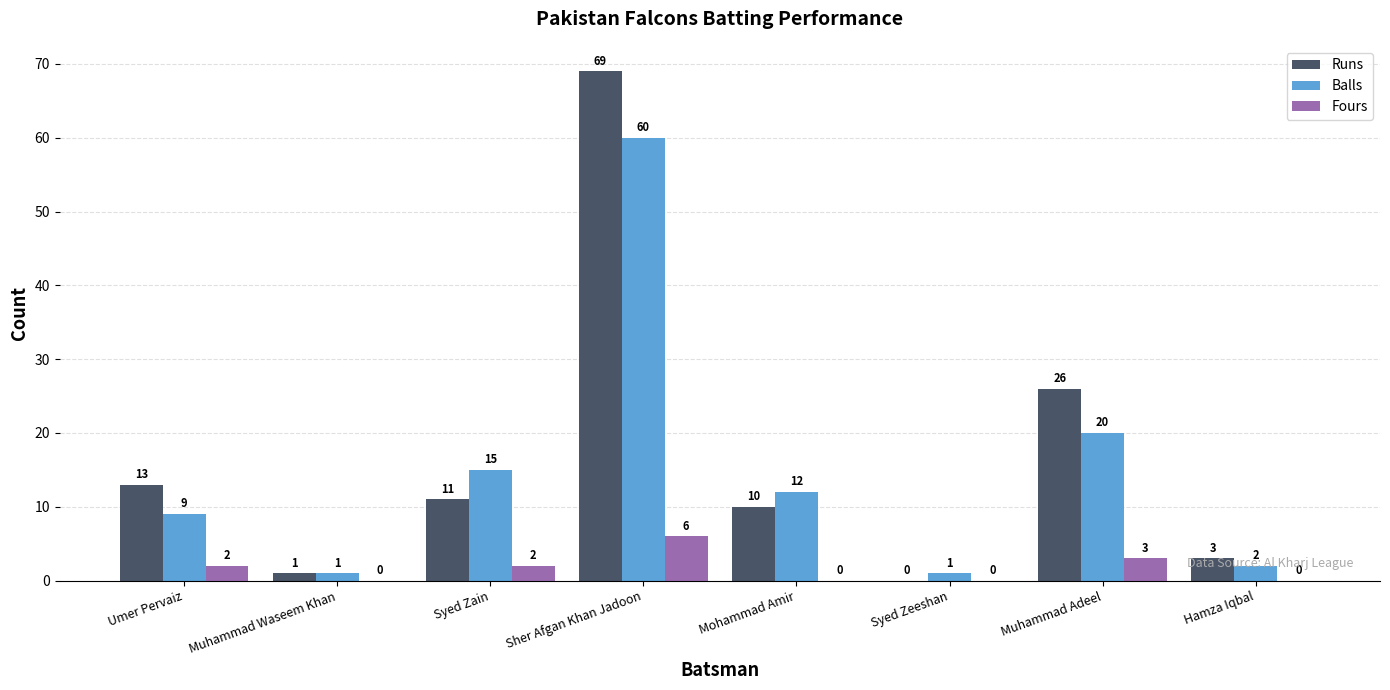

Which category has the highest value in the Fours series?

Sher Afgan Khan Jadoon